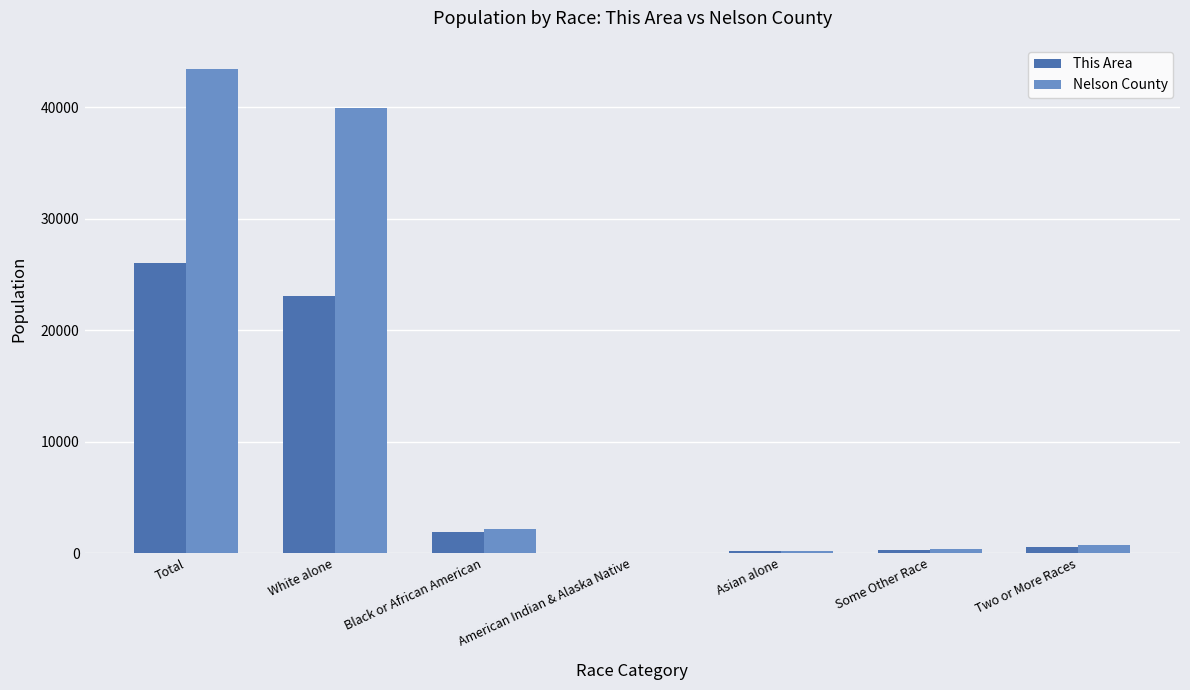

At which label is Nelson County closest to 21745?

White alone